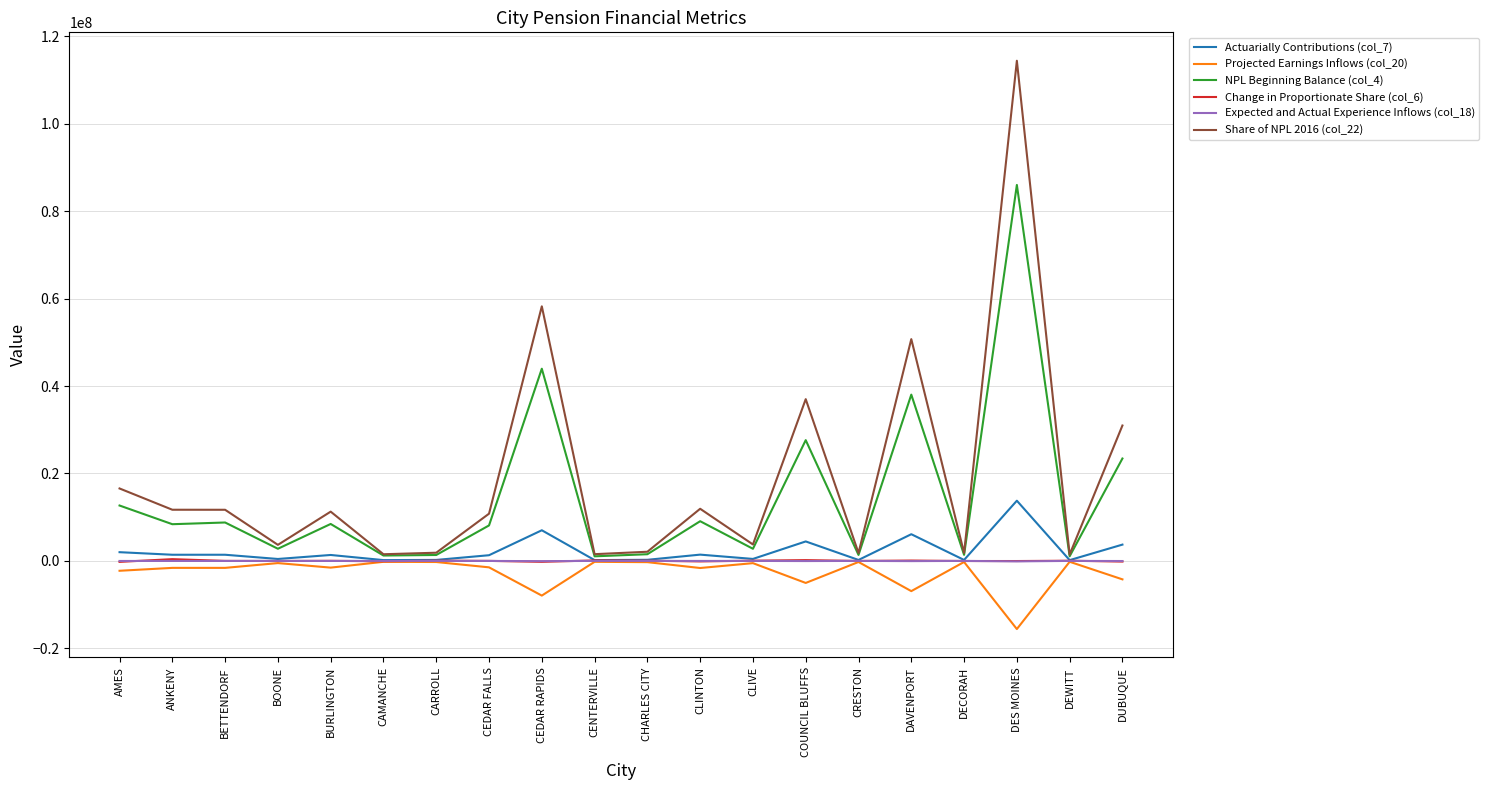

Is it true that Change in Proportionate Share (col_6) equals -118520 at CLINTON?

True